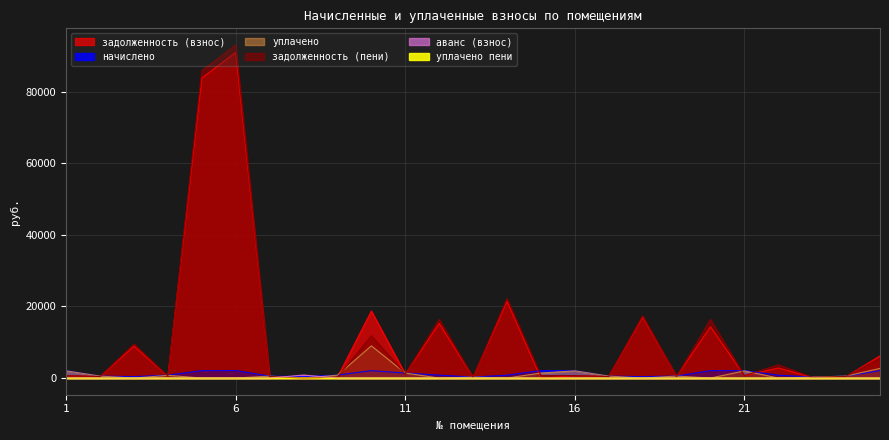

What are all the series names shown in the legend?

задолженность (взнос), начислено, уплачено, задолженность (пени), аванс (взнос), уплачено пени